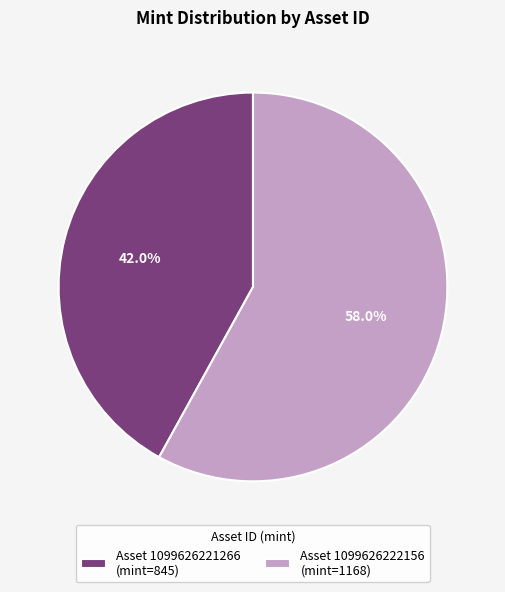

What is the smallest slice in the pie chart?

Asset 1099626221266 (mint=845)